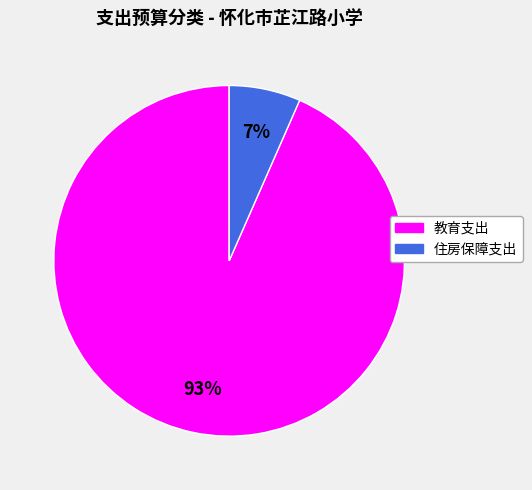

How many segments does this pie chart have?

2